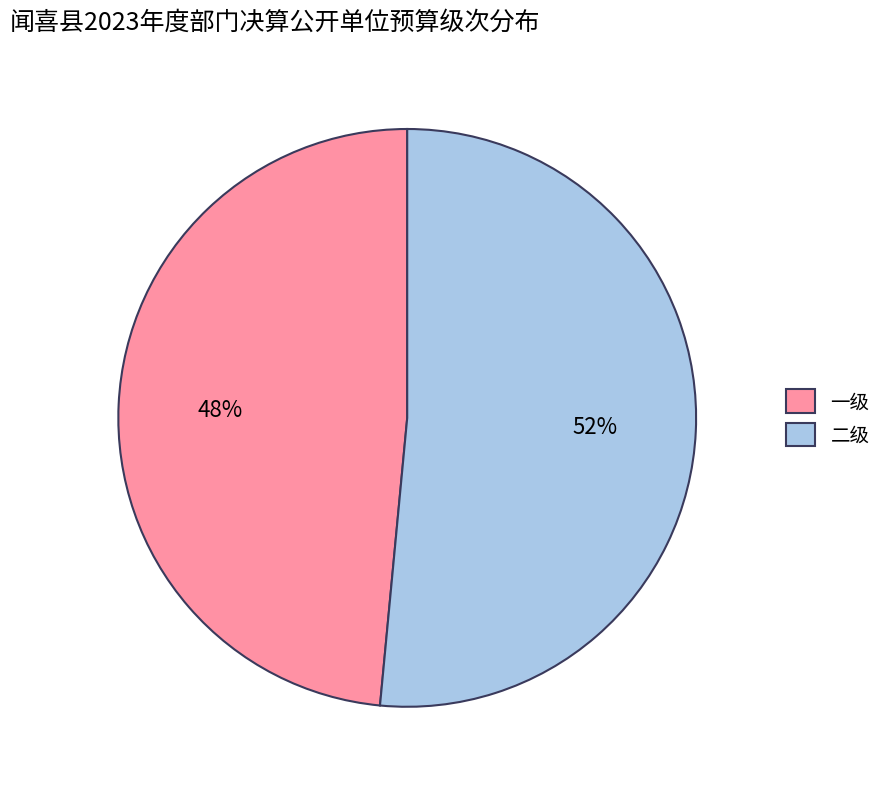

How many segments does this pie chart have?

2